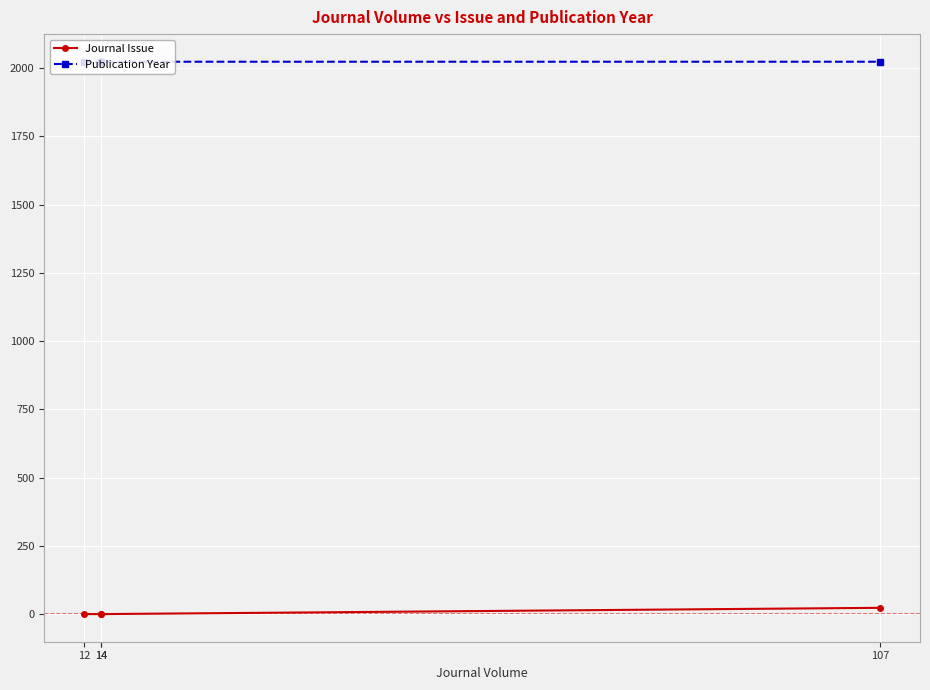

Which series has the widest spread of values?

Journal Issue